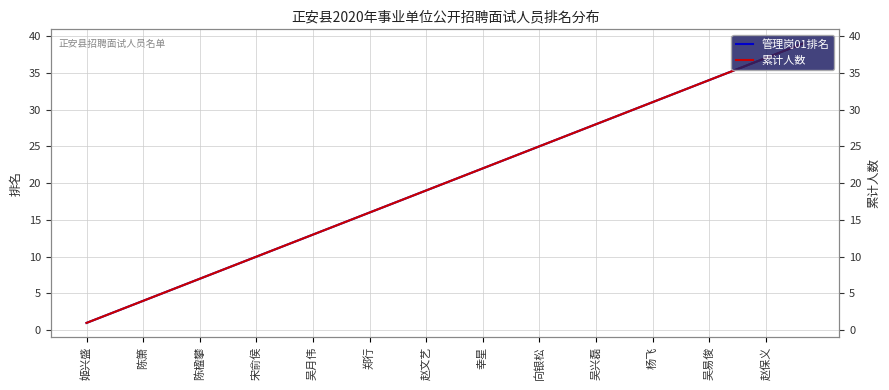

Reading left to right, extract all data points from this chart.

管理岗01排名: 1	2	3	4	5	6	7	8	9	10	11	12	13	14	15	16	17	18	19	20	21	22	23	24	25	26	27	28	29	30	31	32	33	34	35	36	37	38	39
累计人数: 1	2	3	4	5	6	7	8	9	10	11	12	13	14	15	16	17	18	19	20	21	22	23	24	25	26	27	28	29	30	31	32	33	34	35	36	37	38	39